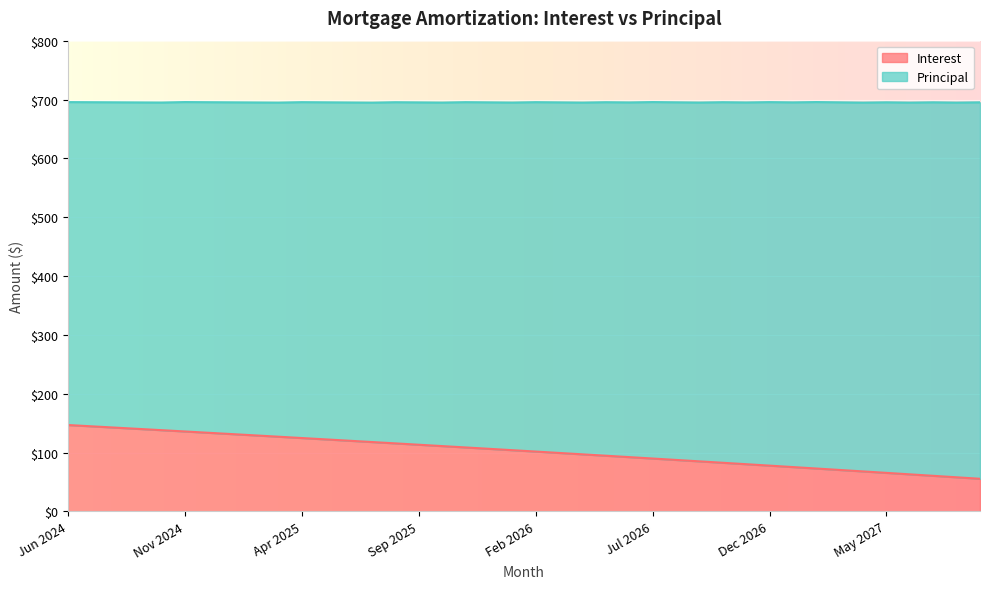

Where is the data nearest to the value 101?

Feb 2026